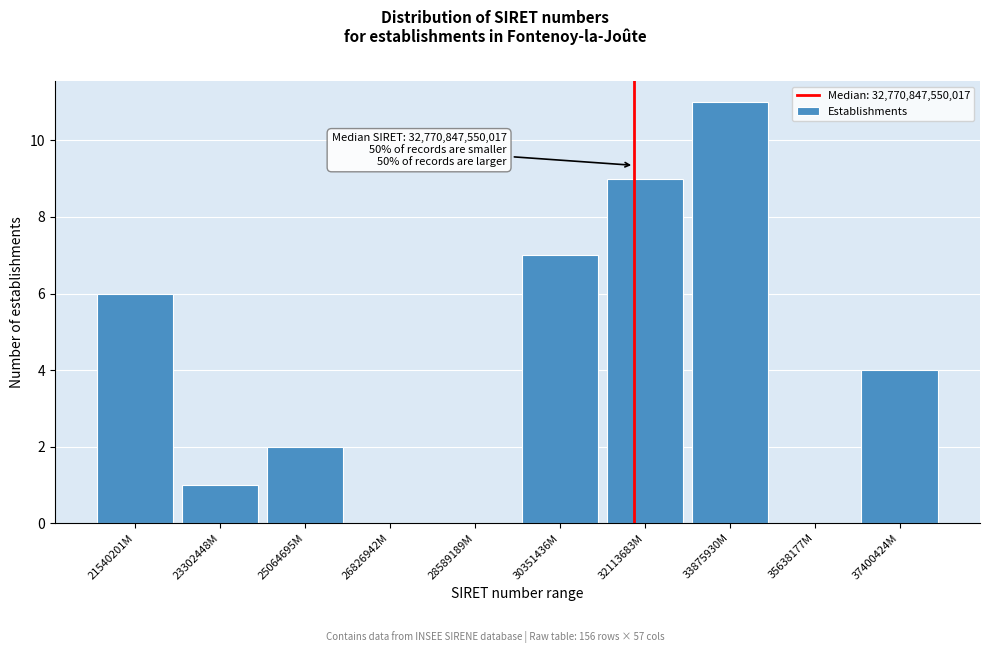

Reading left to right, extract all data points from this chart.

21540201M=6	23302448M=1	25064695M=2	26826942M=0	28589189M=0	30351436M=7	32113683M=9	33875930M=11	35638177M=0	37400424M=4